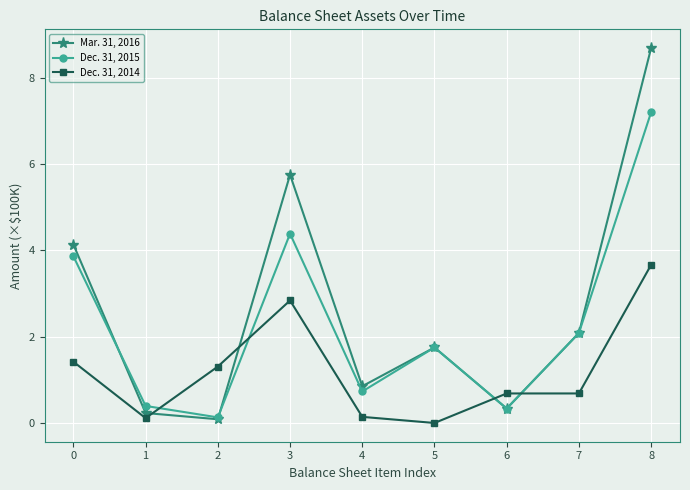

Rank the series by their maximum value, from lowest to highest.

Dec. 31, 2014, Dec. 31, 2015, Mar. 31, 2016